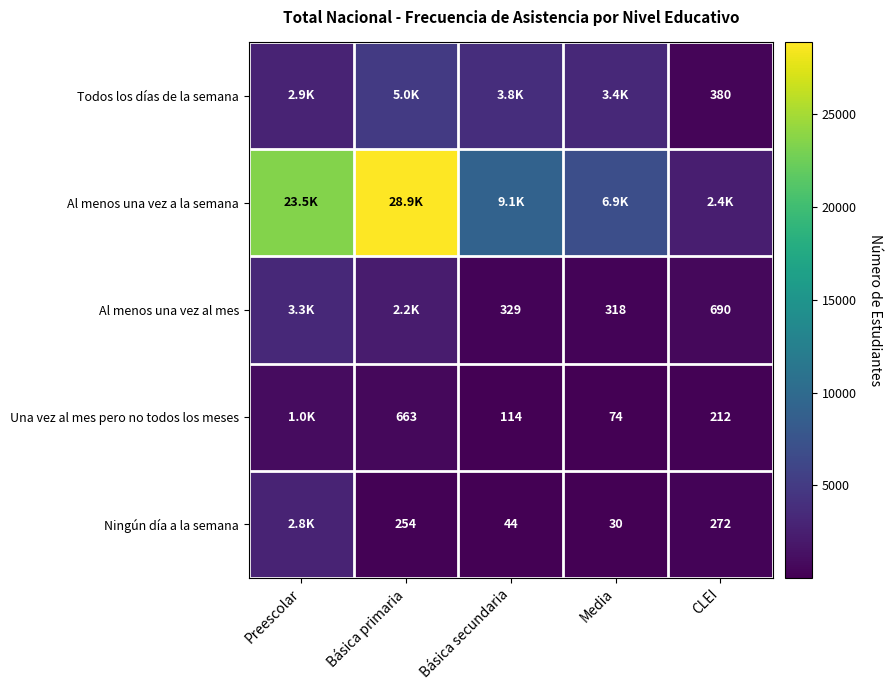

What is the spread (max minus min) of values at Preescolar?

22465